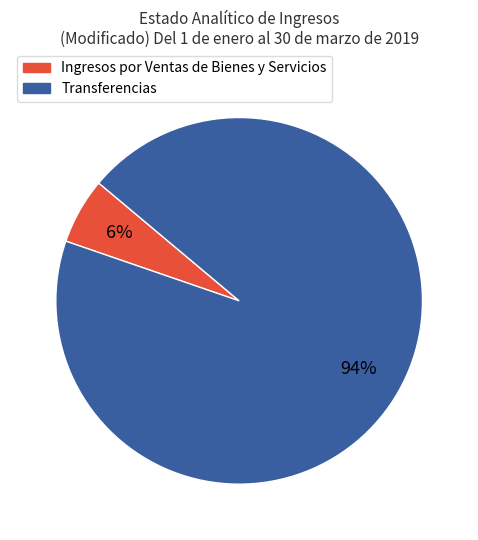

To the nearest percent, what is the average slice percentage?

50%